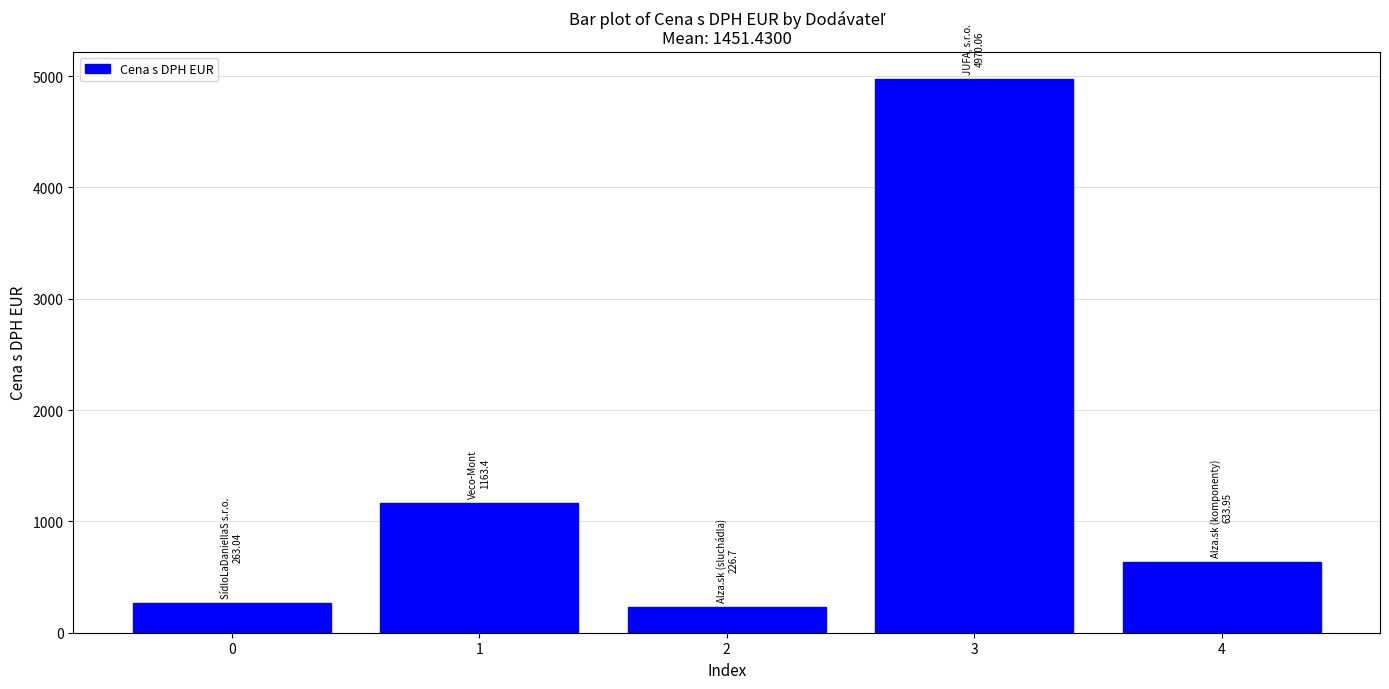

At which label is the value closest to 2598?

1